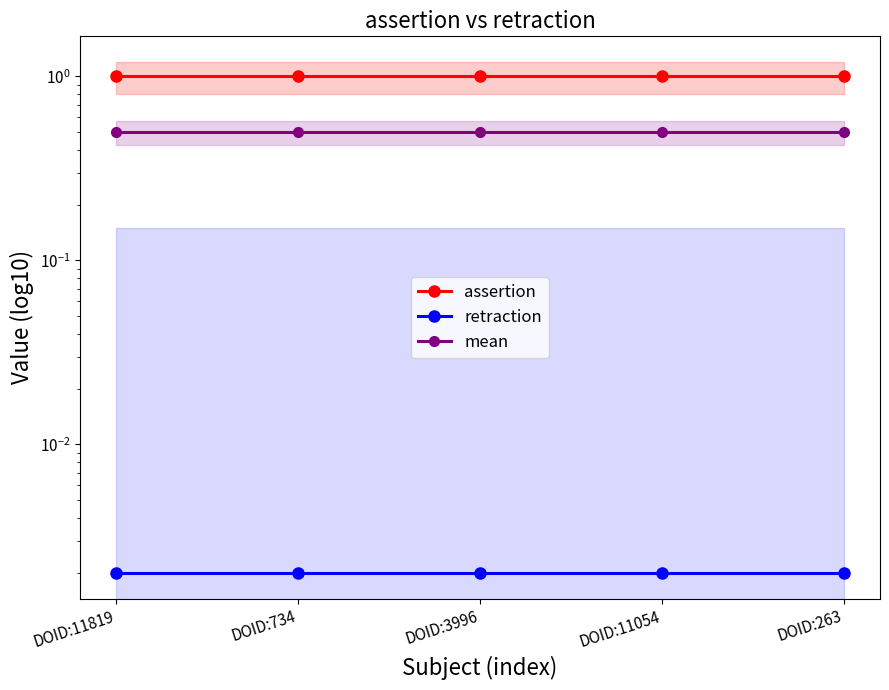

How many distinct data groups are displayed?

3